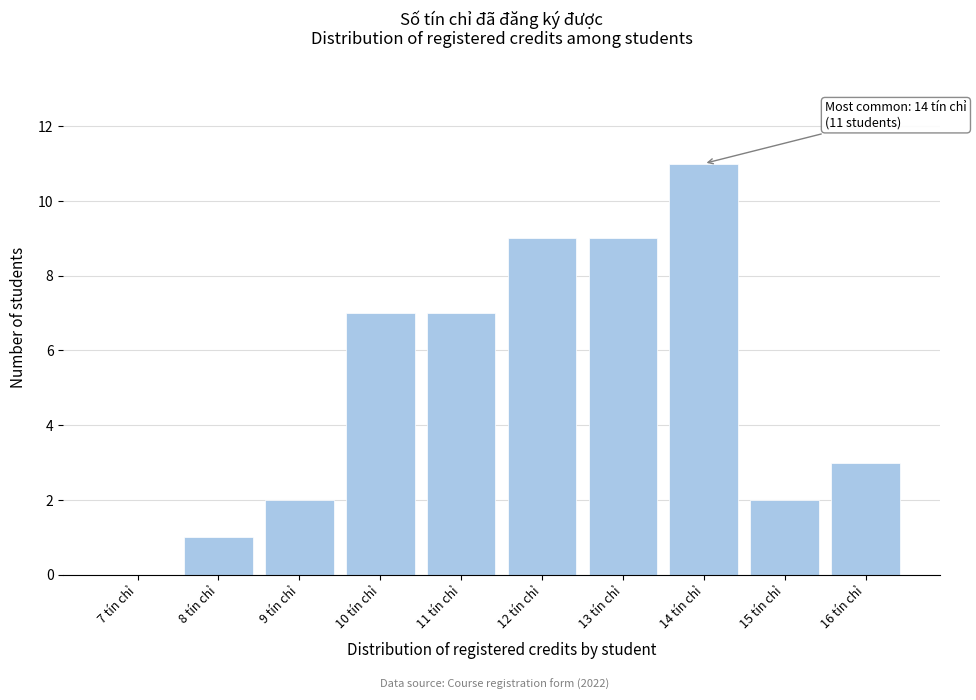

Reading left to right, what are all the values shown in this chart?

7 tín chỉ=0	8 tín chỉ=1	9 tín chỉ=2	10 tín chỉ=7	11 tín chỉ=7	12 tín chỉ=9	13 tín chỉ=9	14 tín chỉ=11	15 tín chỉ=2	16 tín chỉ=3